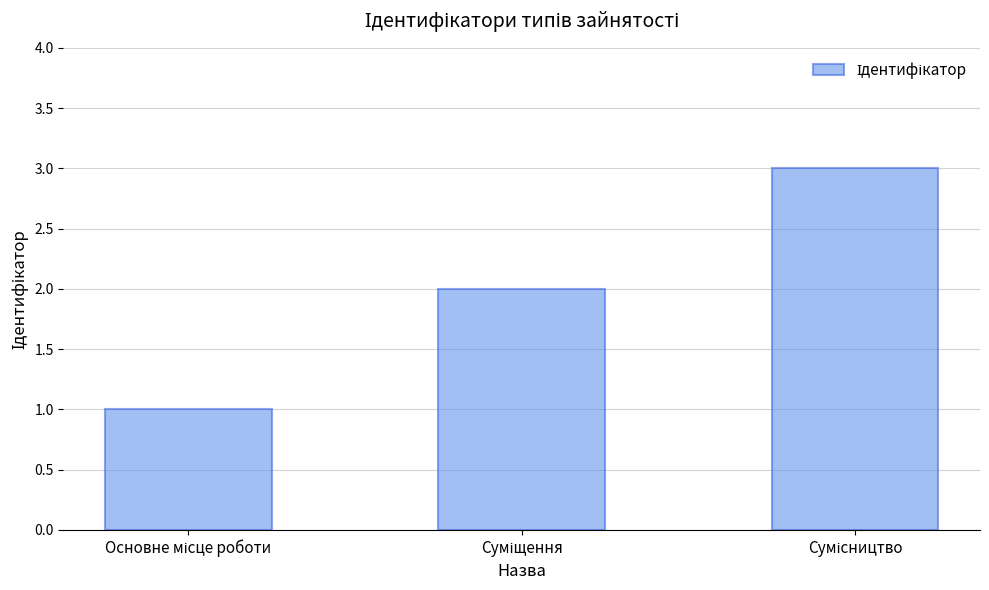

Reading right to left, list all the values displayed in this chart.

3	2	1